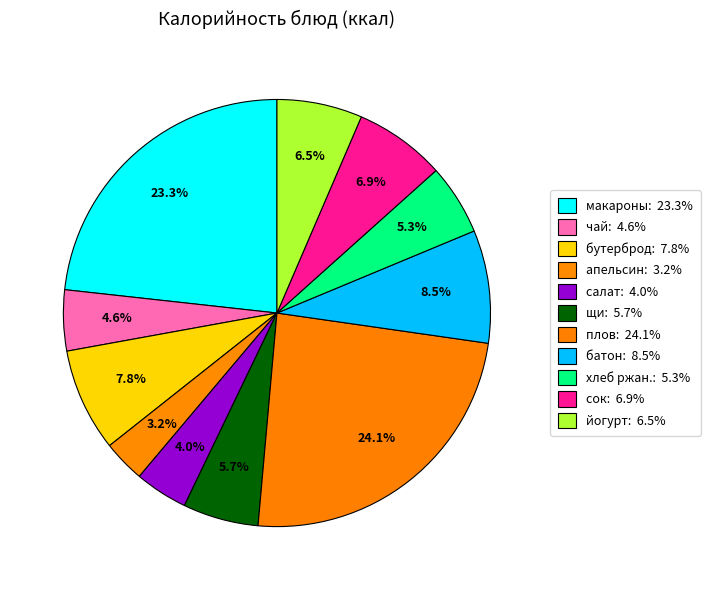

How many segments does this pie chart have?

11